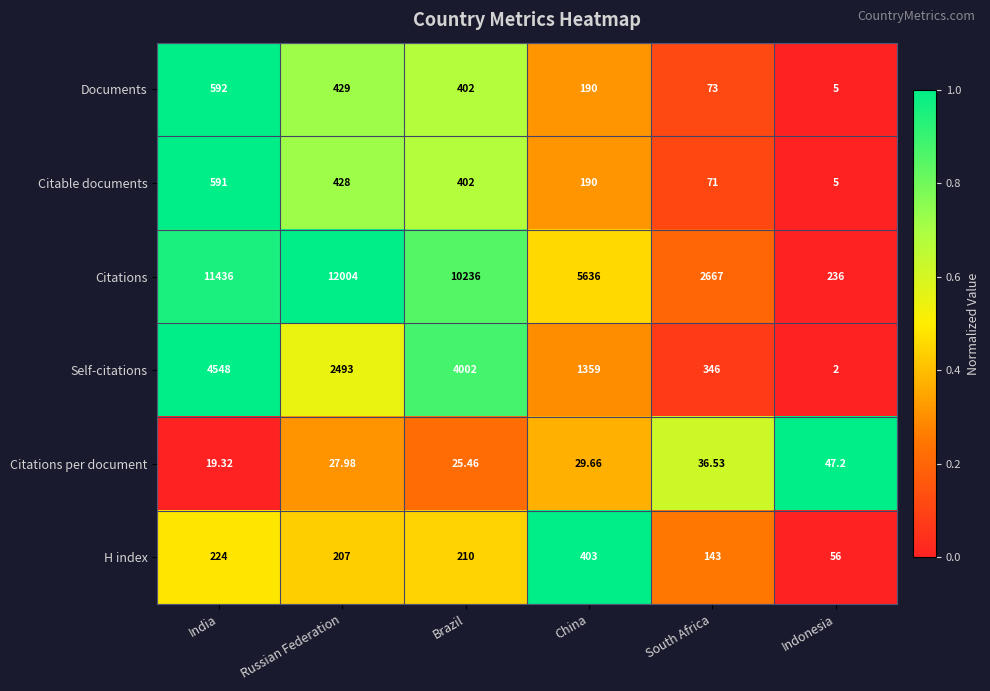

Which series has the largest total across all categories?

Citations